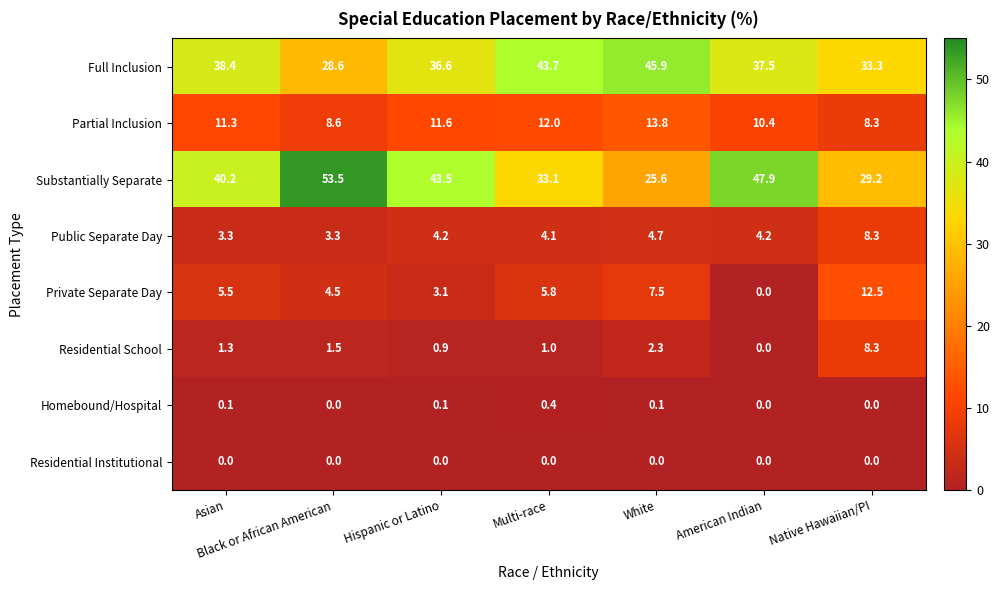

What is the sum of the Partial Inclusion values at White and Multi-race?

25.8